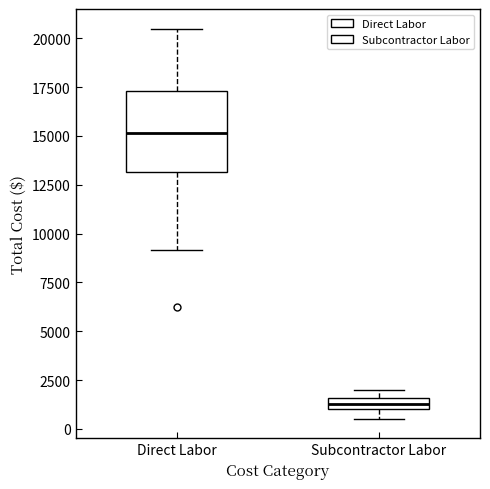

Where is the lower edge of the box for Direct Labor on the y-axis? The values are not printed on the chart, so give them approximately, as read against the axis.

13000